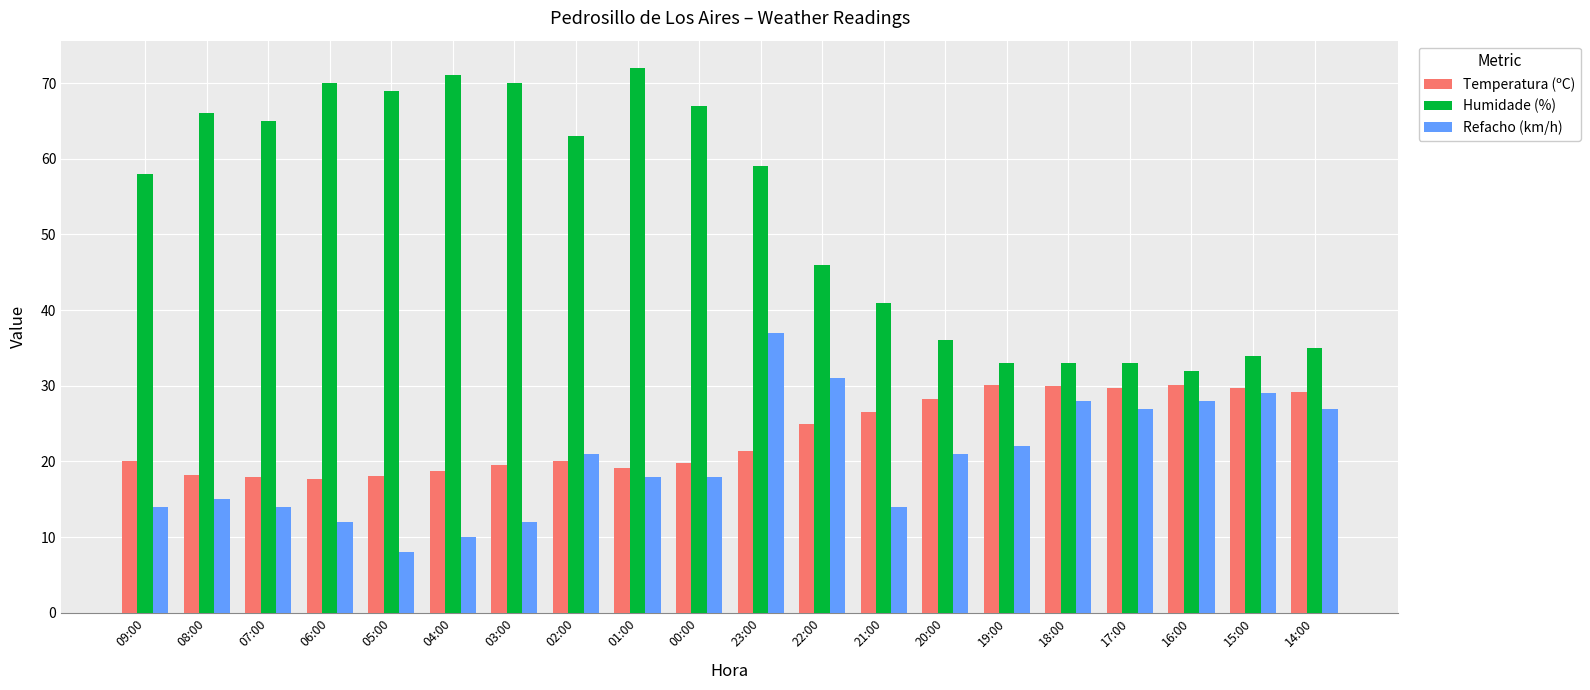

What is the greatest value displayed?

72.0